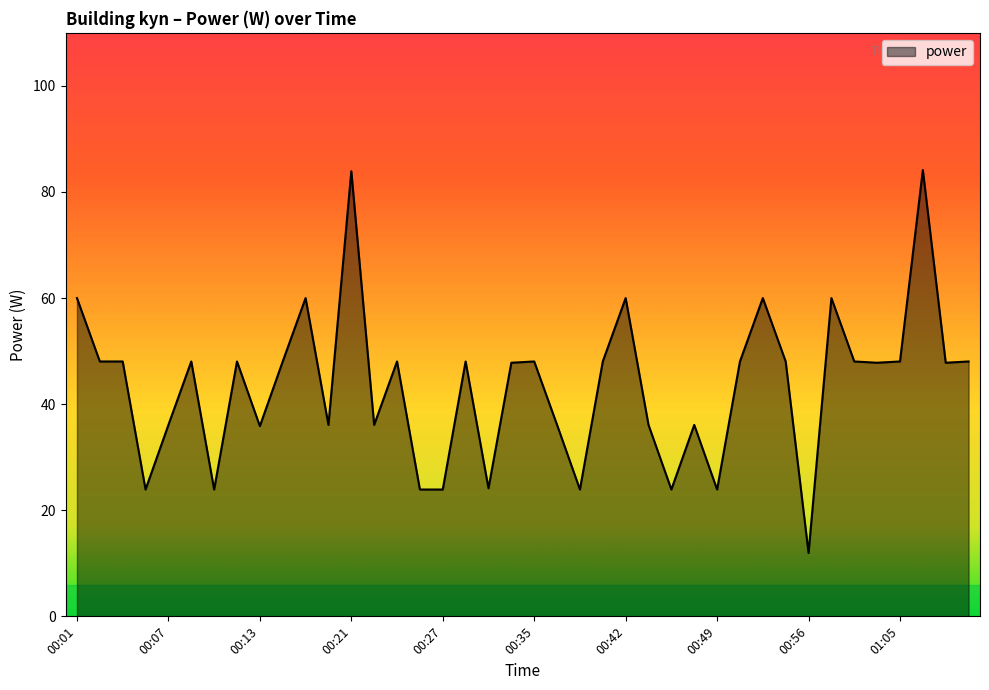

What is the difference between the maximum and minimum values?

72.2